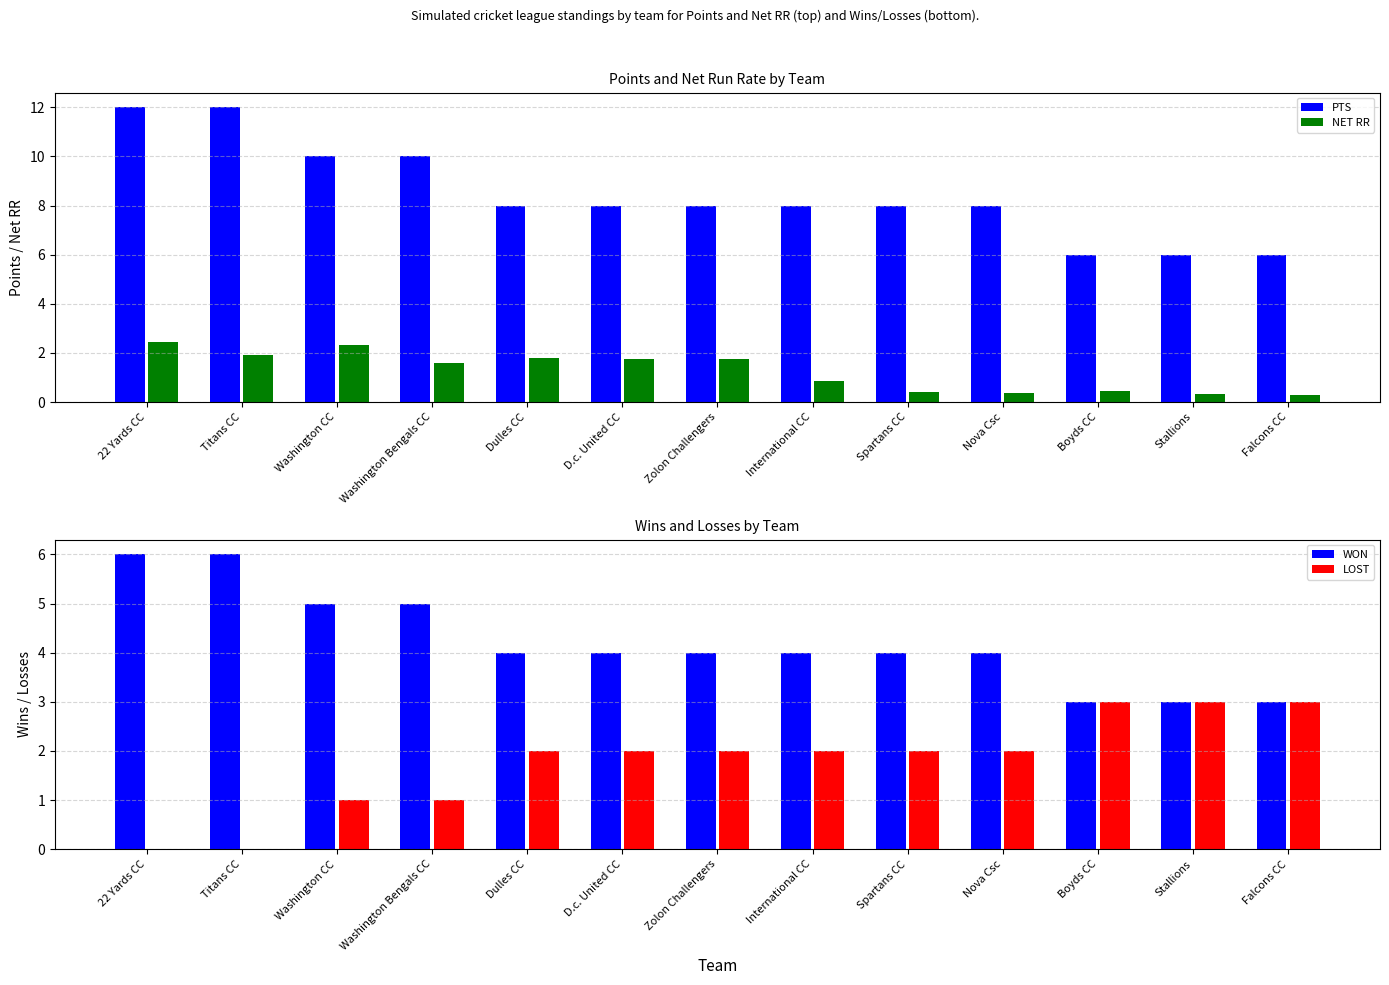

At which label does LOST first exceed 2?

Boyds CC